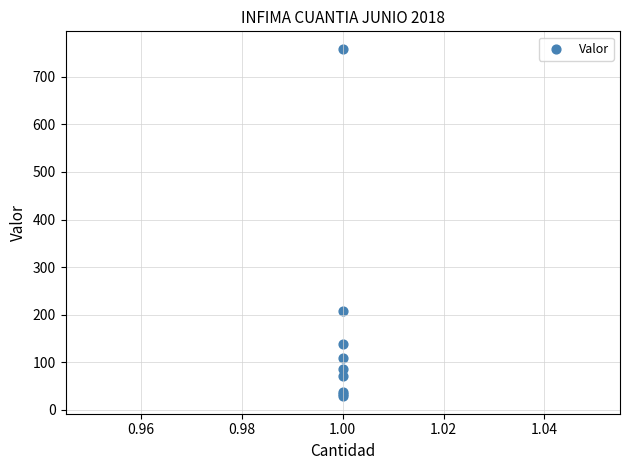

What Y value in the scatter plot is closest to 393?

208.8